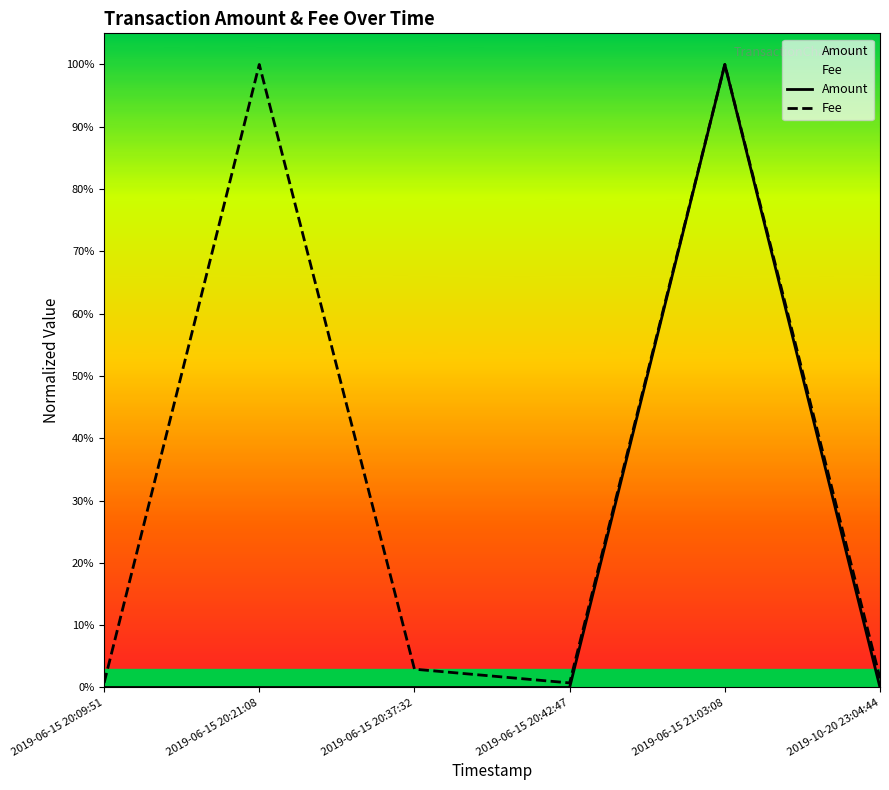

Which series has the widest spread of values?

Amount